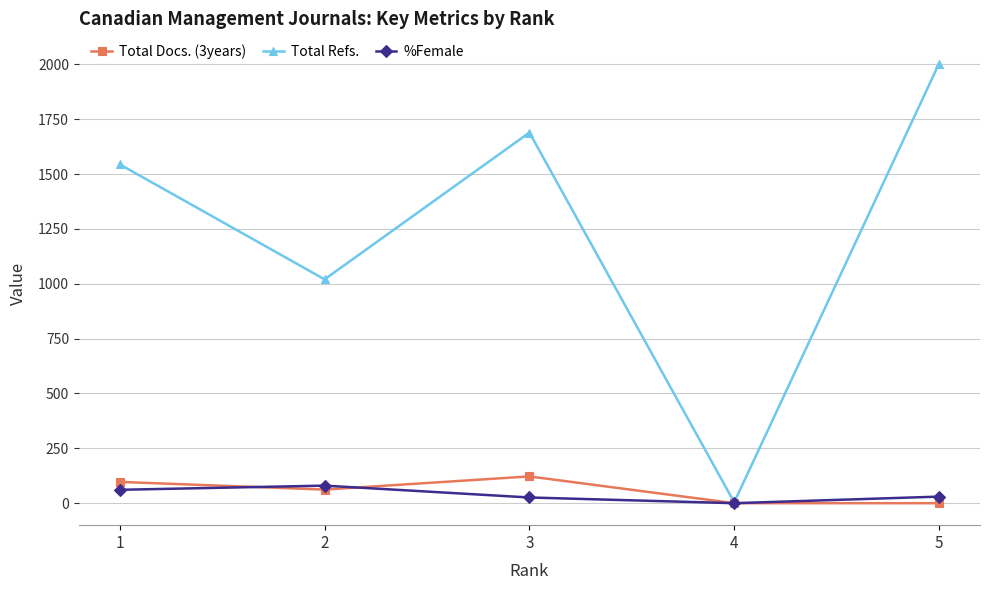

In Total Refs., how many points are lower than both neighbors (excluding endpoints)?

2